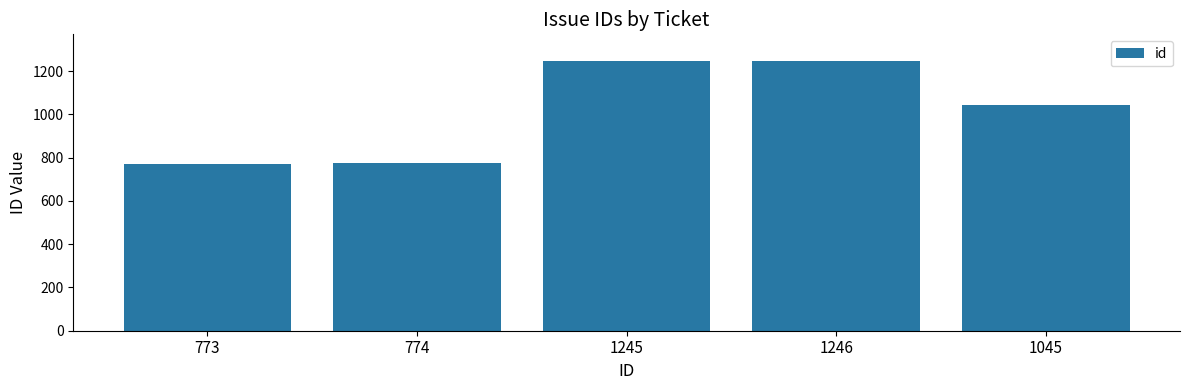

What is the difference between the maximum and minimum values?

473